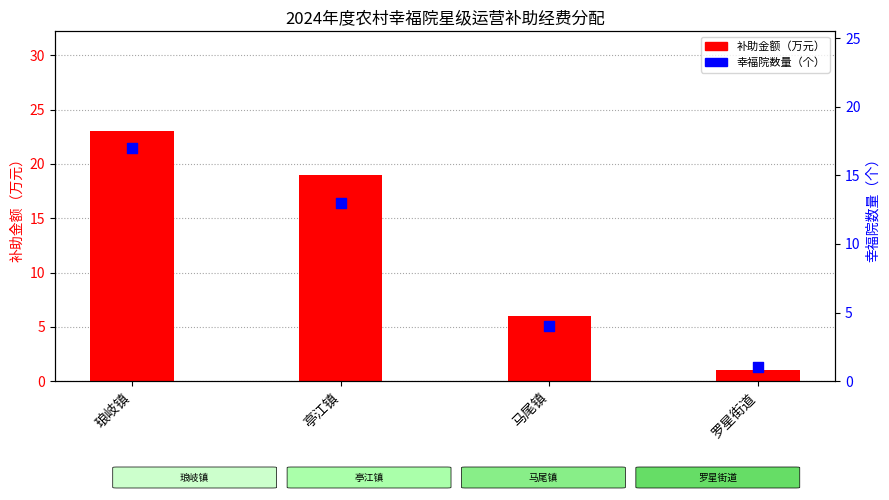

What are all the series names shown in the legend?

补助金额（万元）, 幸福院数量（个）